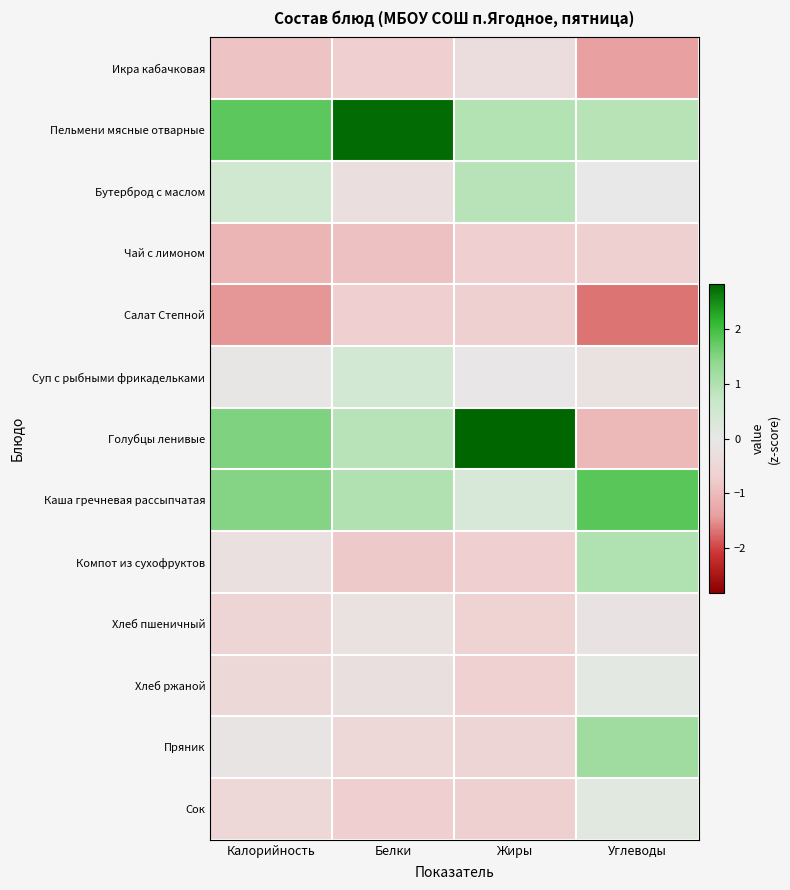

How many data points does each series have?

4